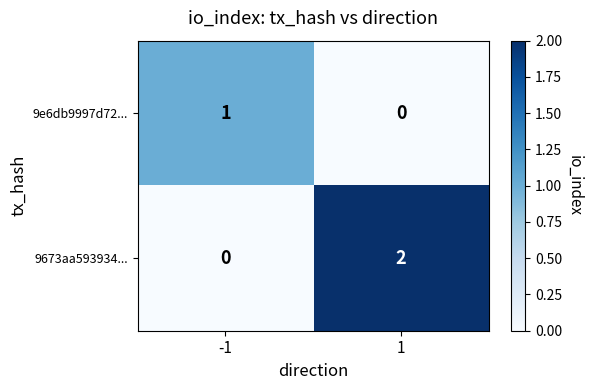

True or false: 9e6db9997d72... has a value of 0 at 1.

True